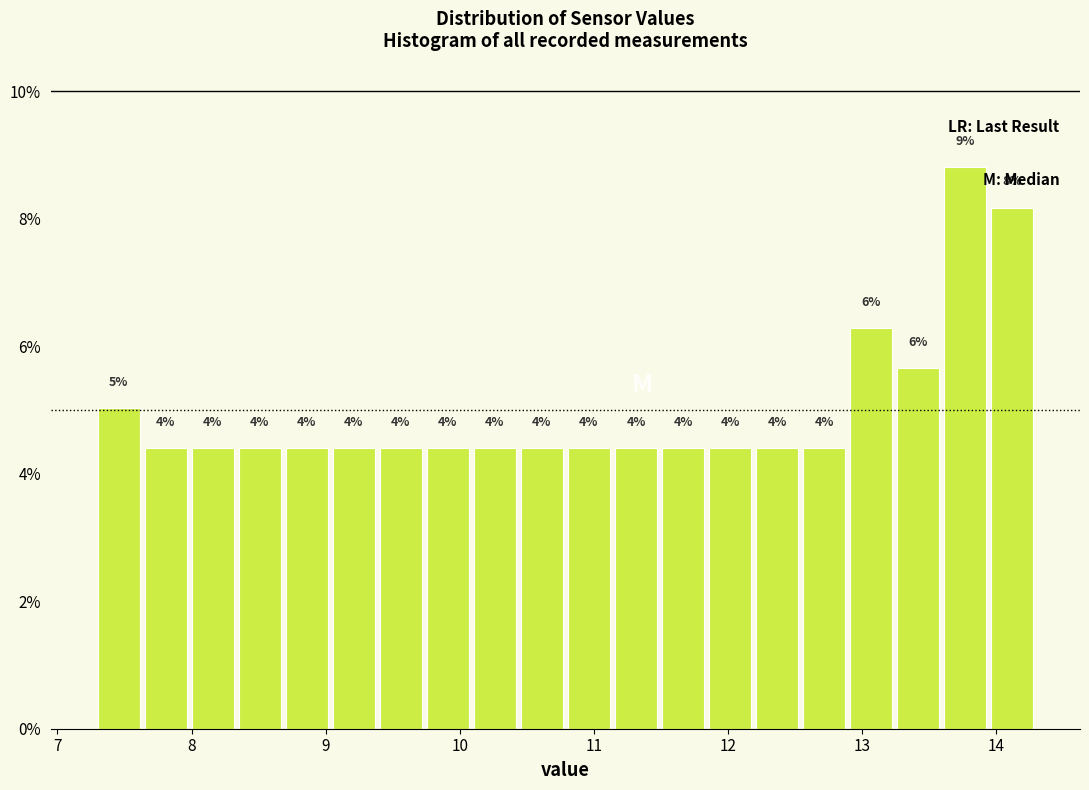

Read against the x-axis, roughly where is the centre of the tallest bar?

13.8